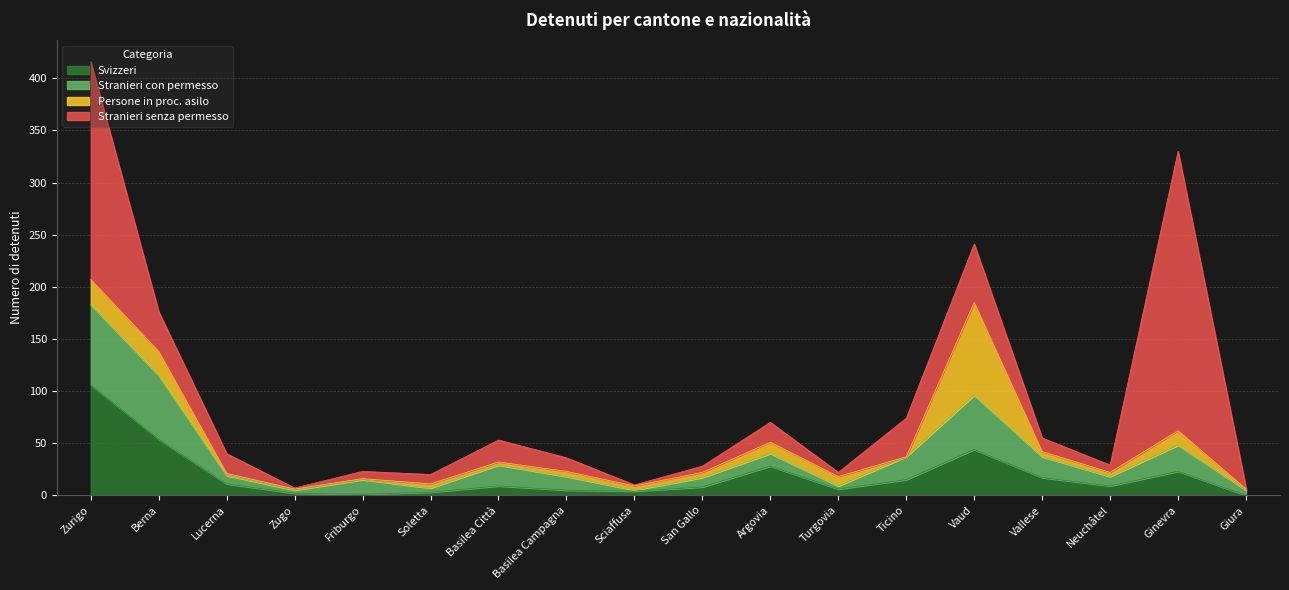

Reading right to left, extract all data points from this chart.

Svizzeri: 0	23	9	17	44	15	6	28	8	4	5	9	3	1	2	11	54	106
Stranieri con permesso: 5	25	9	20	52	22	3	12	9	1	13	20	4	14	3	8	61	77
Persone in proc. asilo: 1	14	4	5	89	0	9	11	5	4	5	3	4	1	1	2	23	24
Stranieri senza permesso: 1	268	7	13	56	37	4	19	6	1	13	21	9	7	1	19	38	209